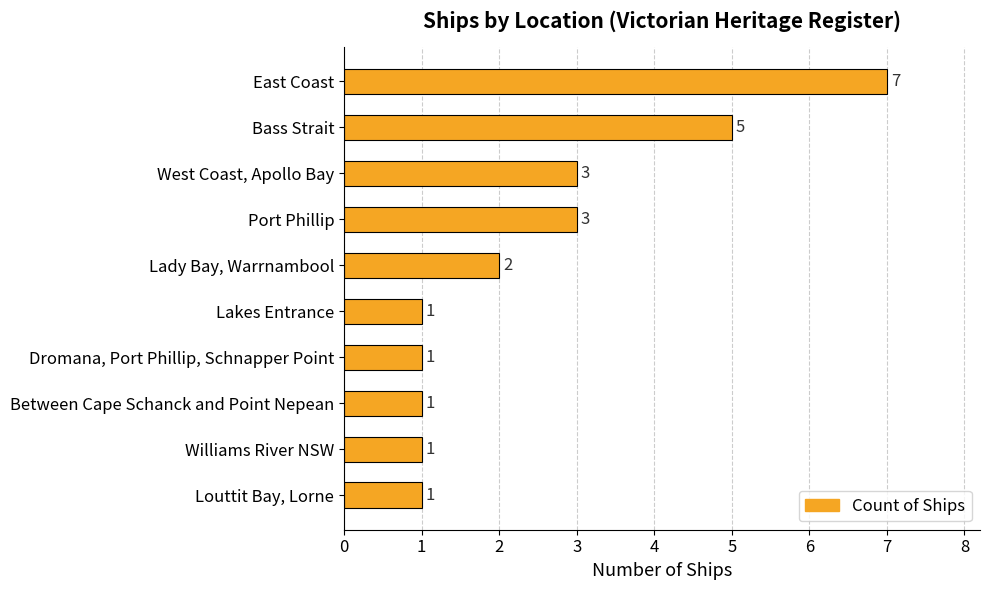

What is the maximum value shown in the chart?

7